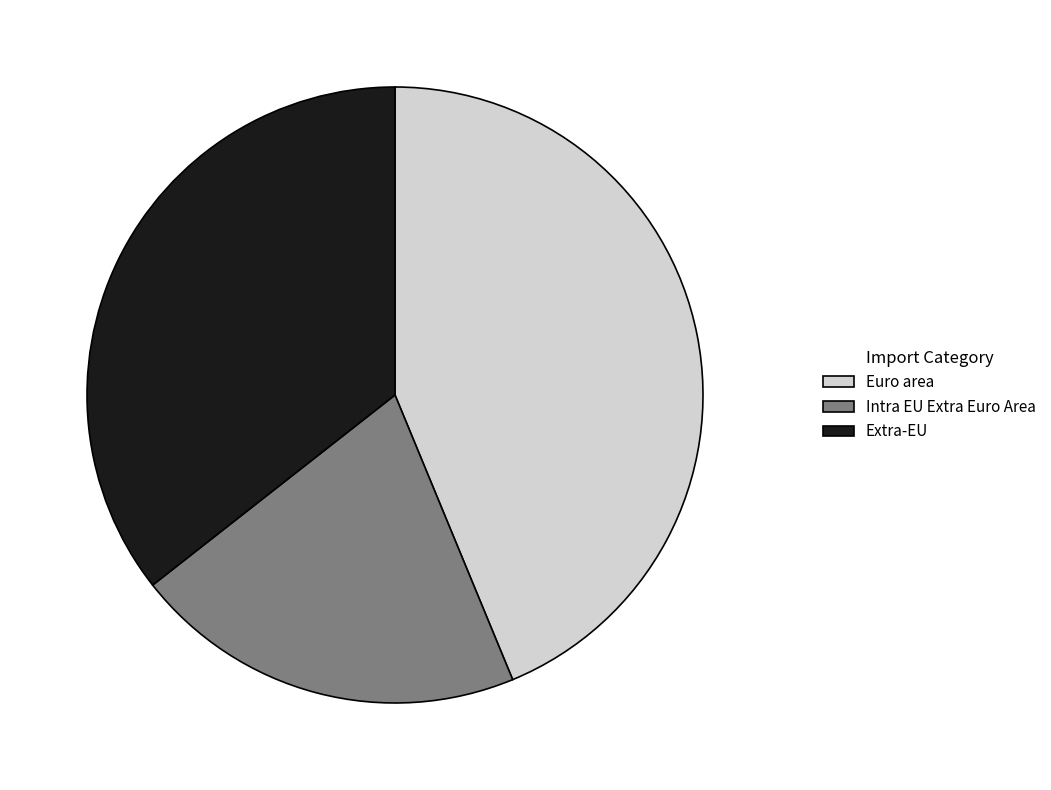

Does any single category account for the majority?

No